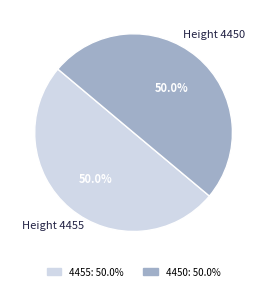

Approximately how many times larger is the value at 4450 compared to 4455?

1.0